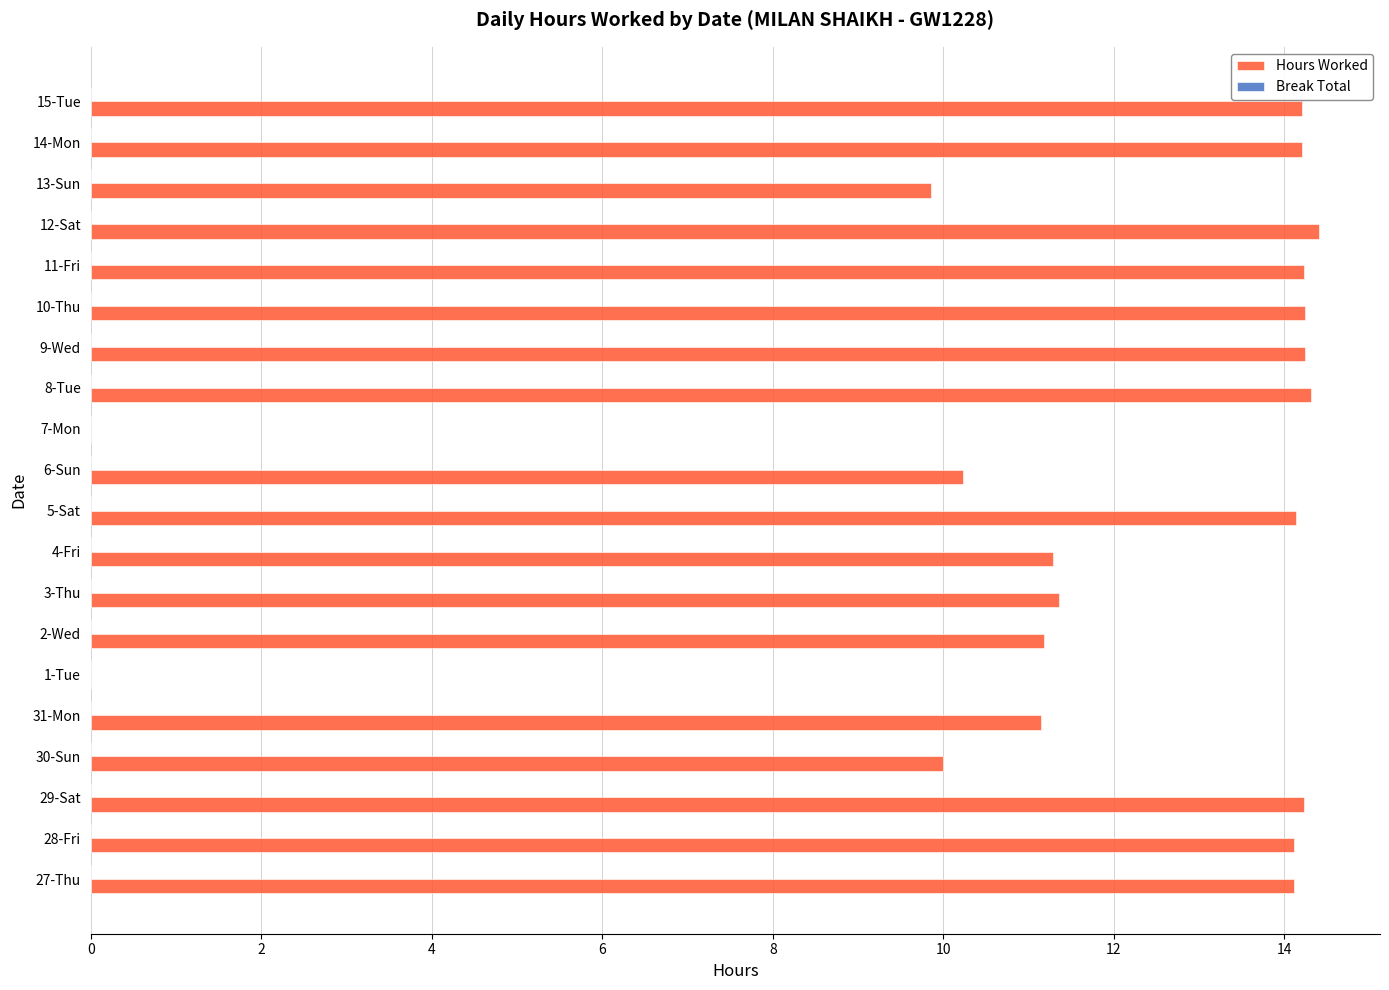

Are the bars horizontal?

Yes